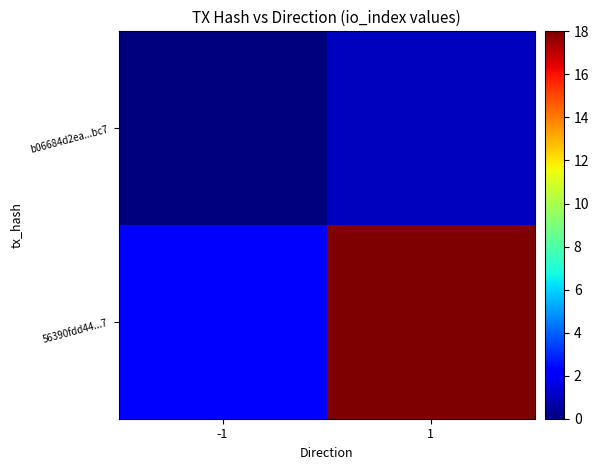

Between -1 and 1, which is larger?

1